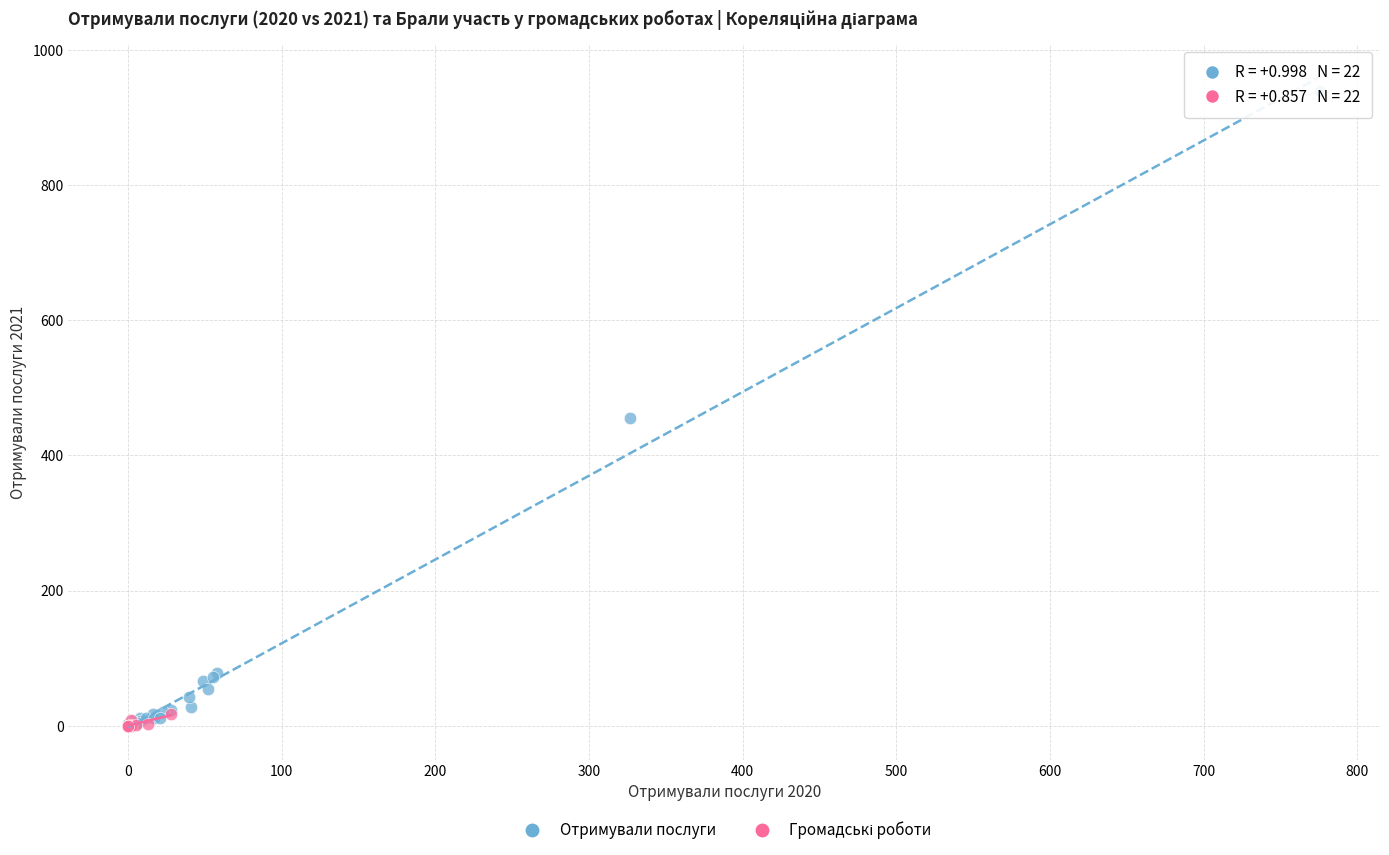

Which series reaches the maximum Y coordinate?

Отримували послуги